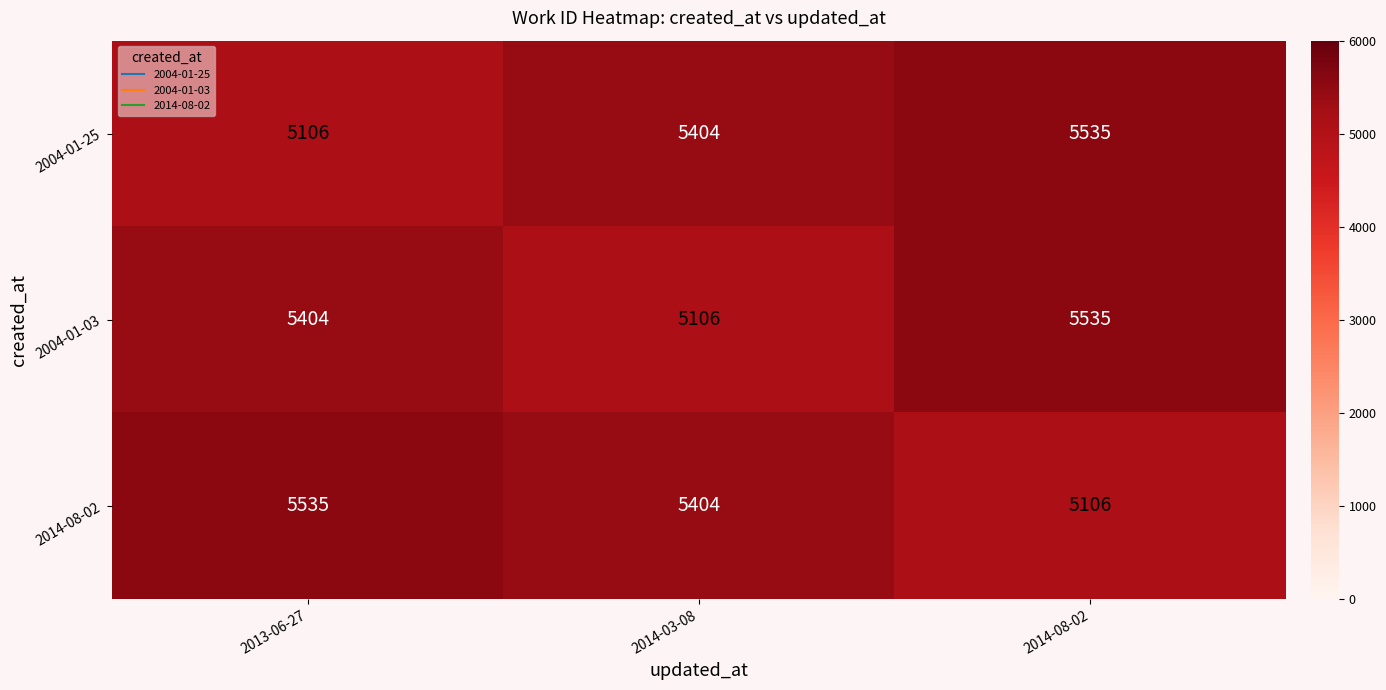

Reading right to left, transcribe all the data shown in this chart.

2004-01-25: 5535	5404	5106
2004-01-03: 5535	5106	5404
2014-08-02: 5106	5404	5535